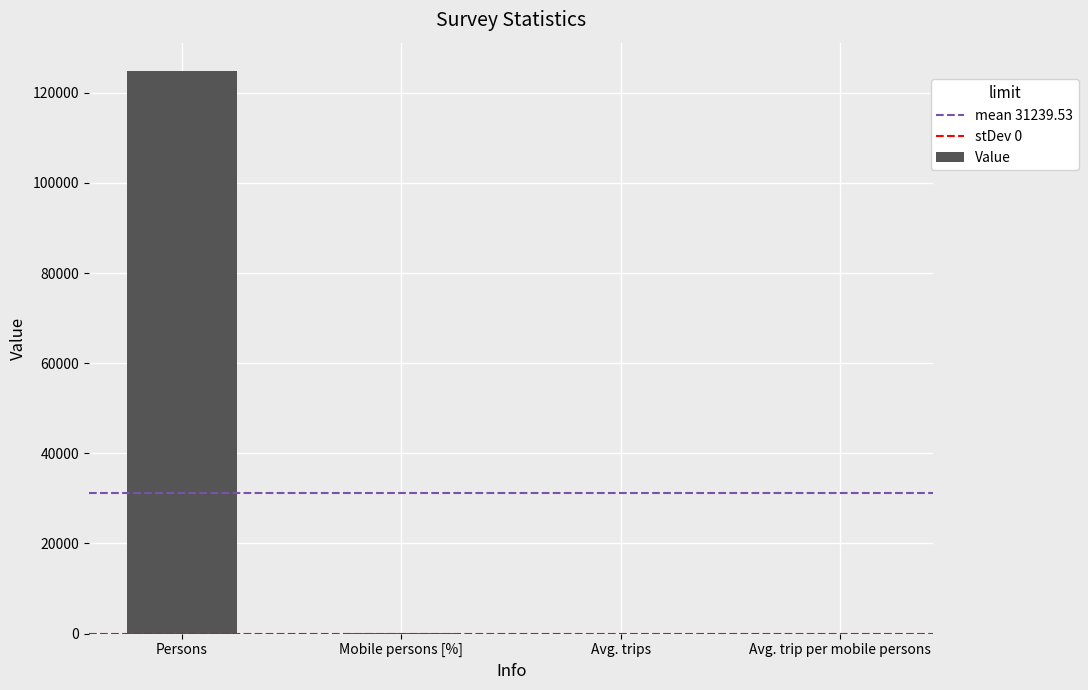

Between Persons and Mobile persons [%], which is larger?

Persons